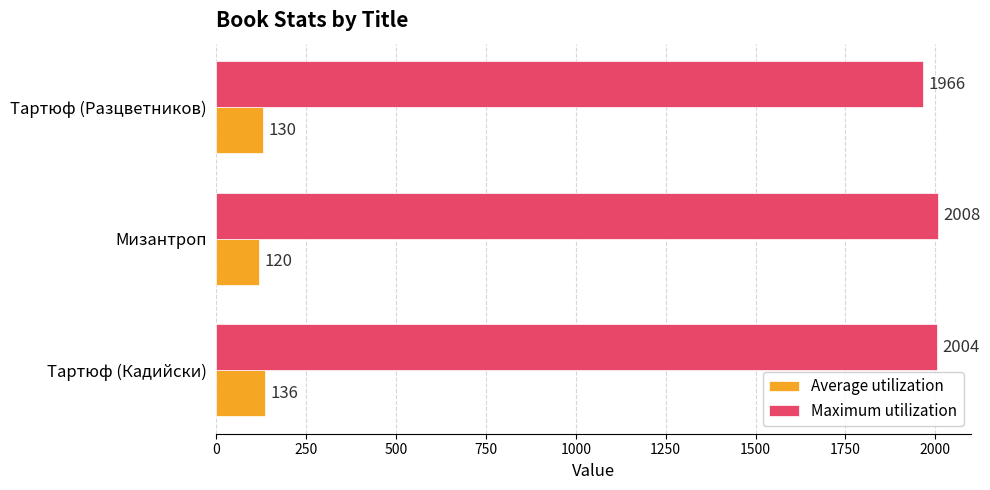

Which series has the largest range (max minus min)?

Maximum utilization